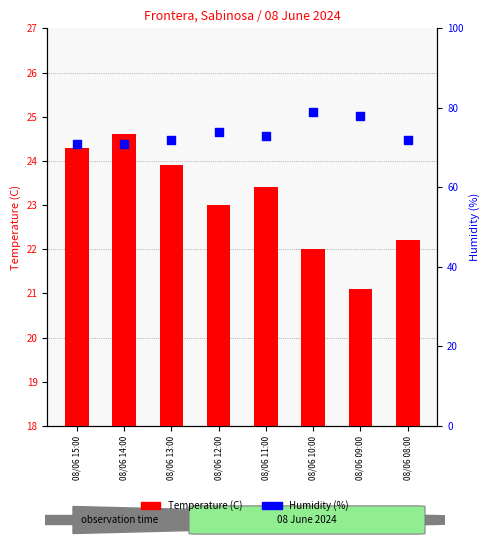

Which series contains the lowest Y value?

Temperature (C)